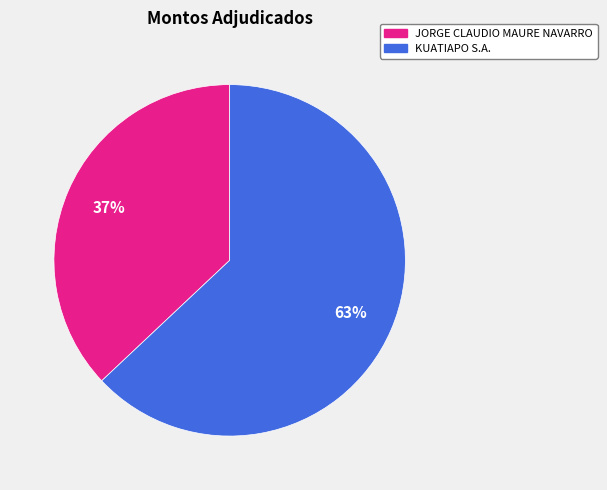

To the nearest percent, what is the difference between the largest and smallest slice percentages?

26%